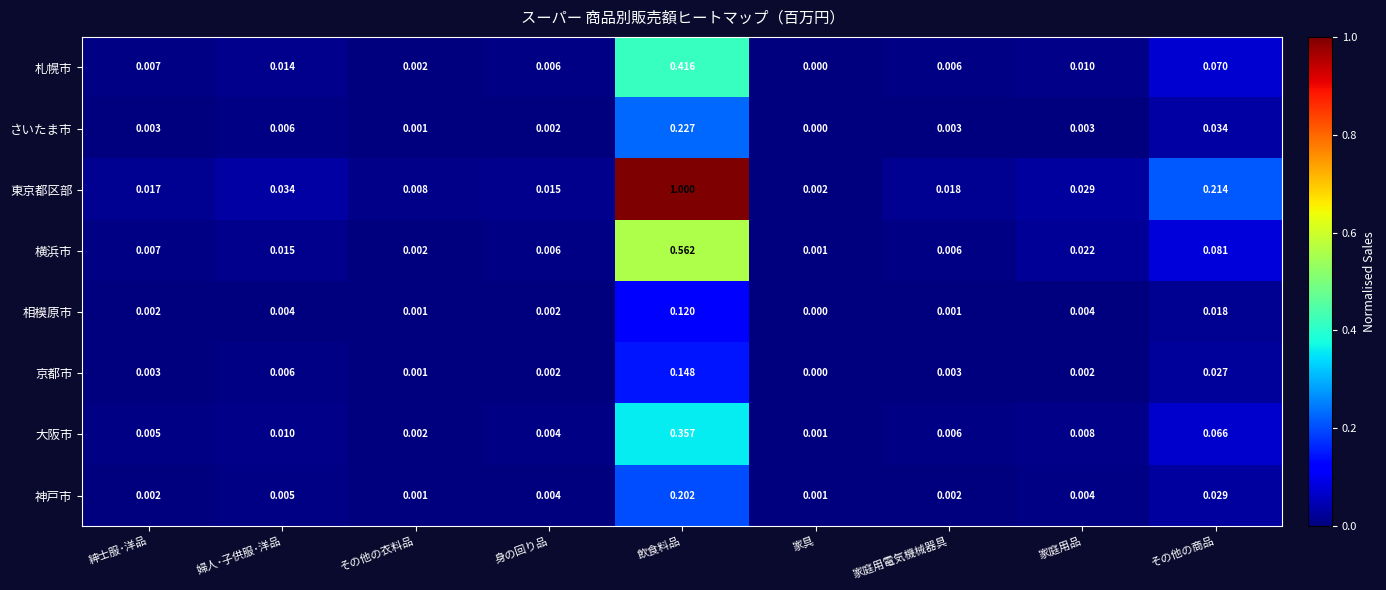

Which series has the largest total across all categories?

東京都区部